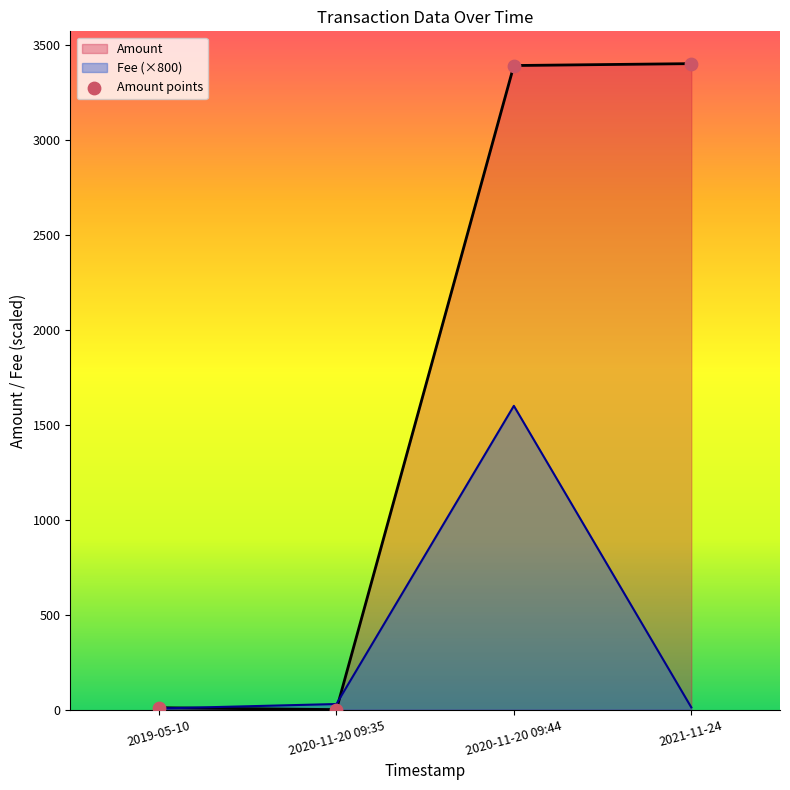

What is the ratio of the value at 2020-11-20 09:44 to the value at 2019-05-10?

339.2